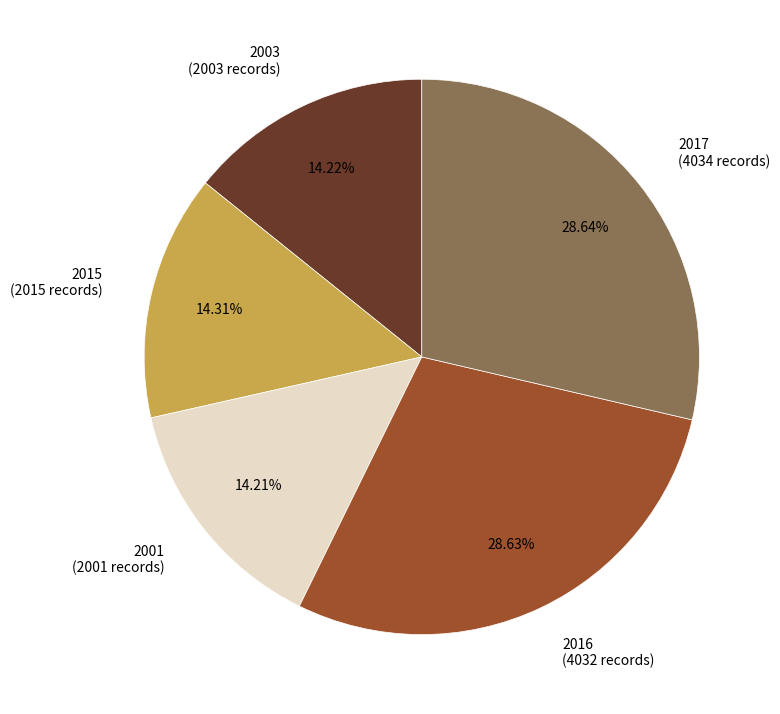

Approximately how many times larger is the value at 2016 (4032 records) compared to 2001 (2001 records)?

2.0